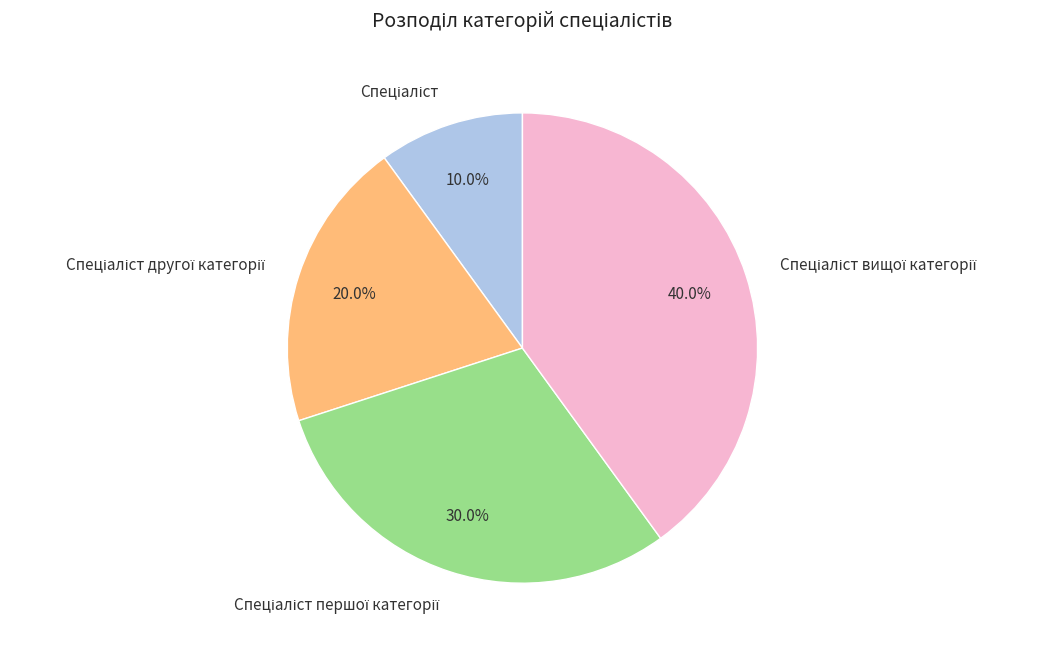

Count the number of slices in the pie.

4